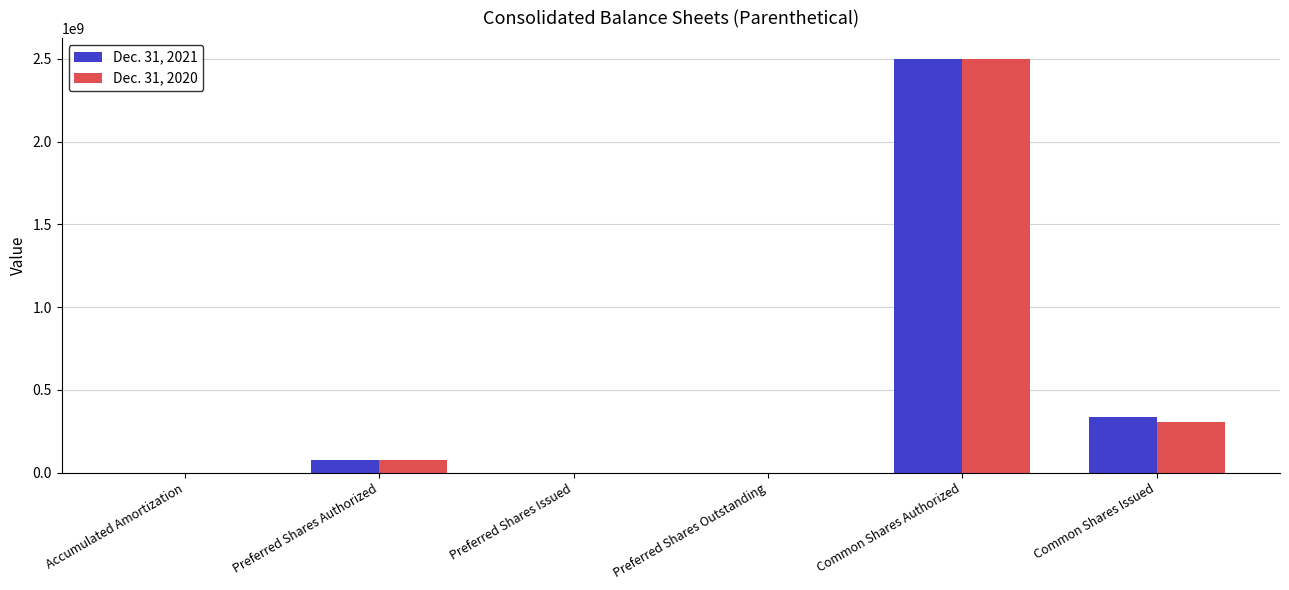

Is it true that Dec. 31, 2021 equals 0 at Preferred Shares Outstanding?

True